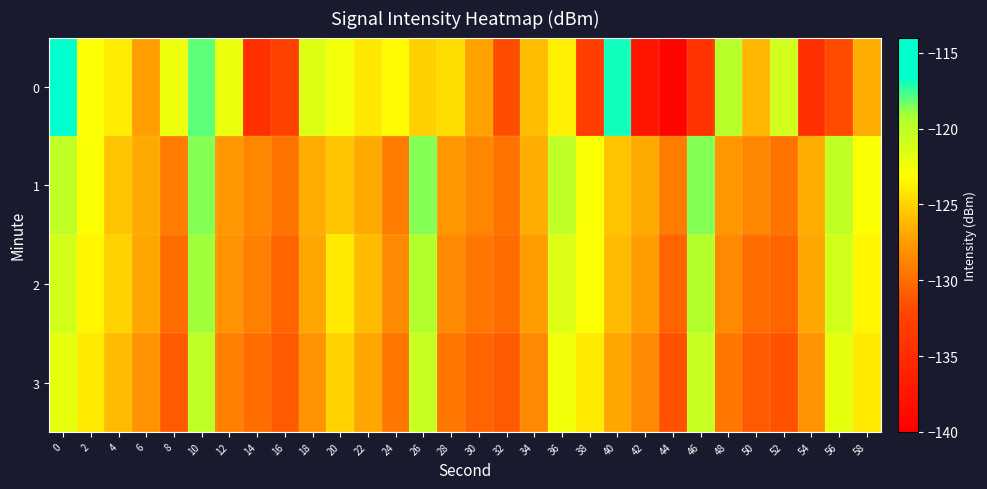

How many categories are shown in the chart?

30